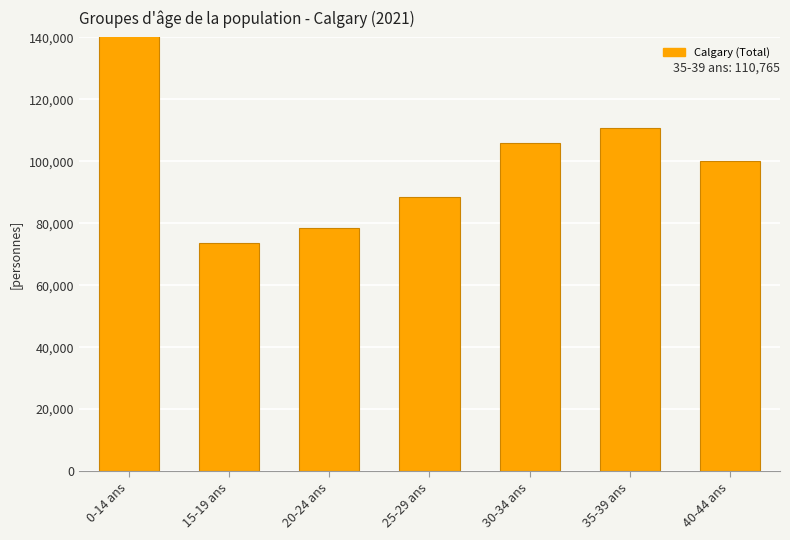

What is the value of the 7th bar from the left?

100080